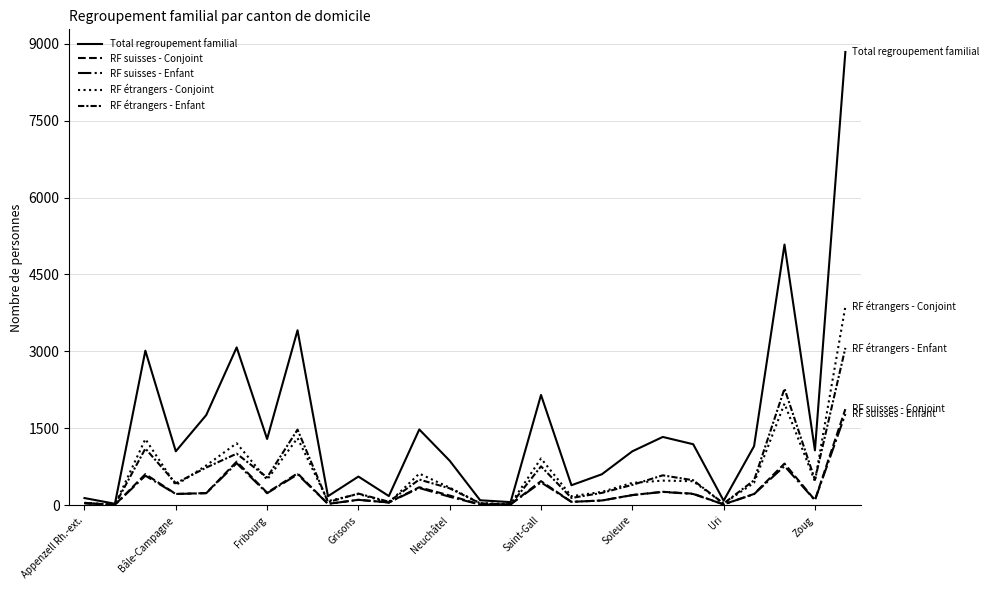

Does the chart display data point markers on the line(s)?

No